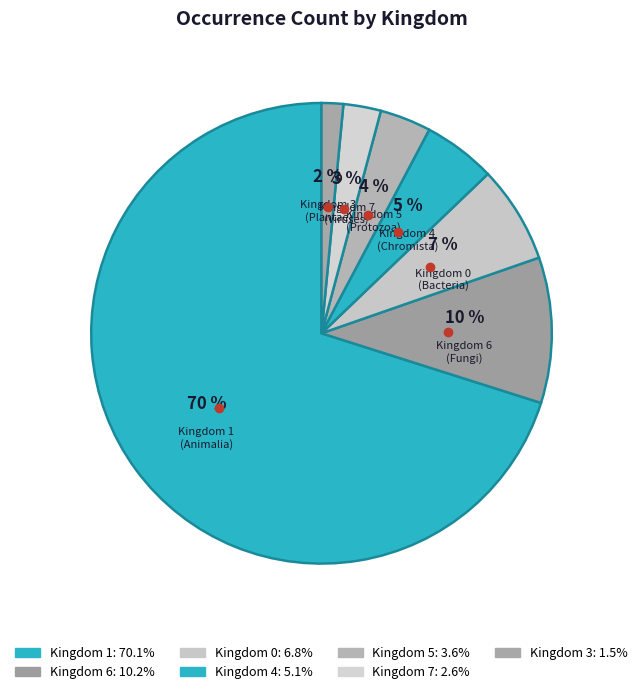

How many segments does this pie chart have?

7